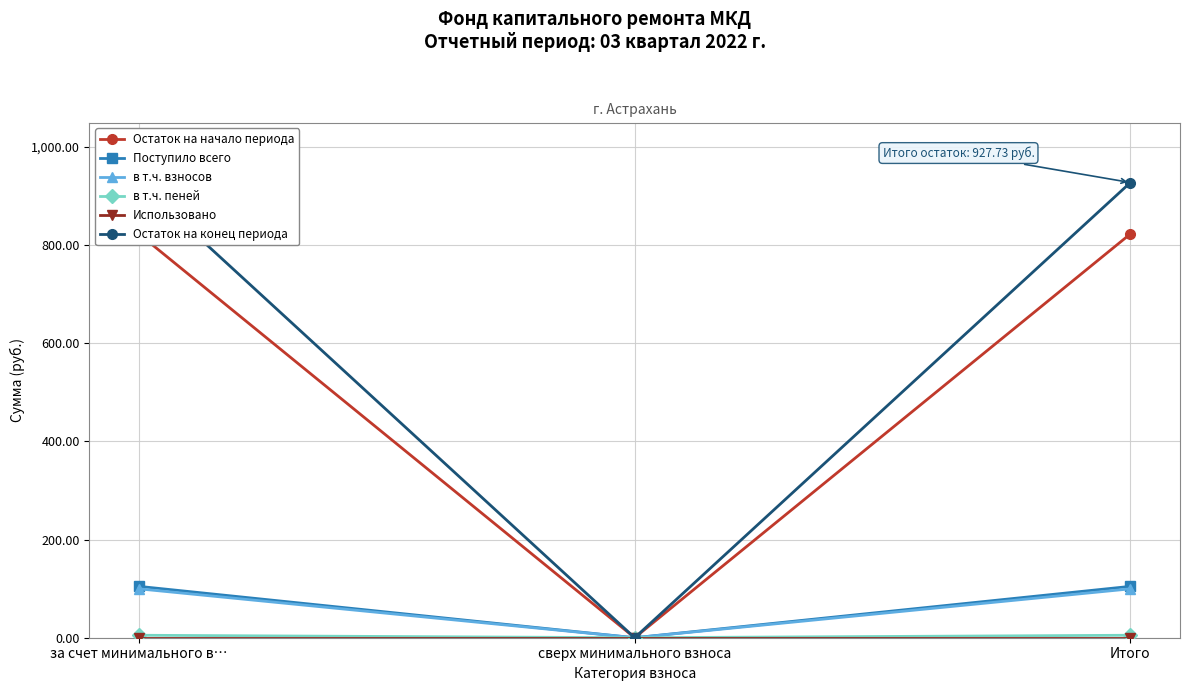

How many values in the в т.ч. взносов series are below 99?

1